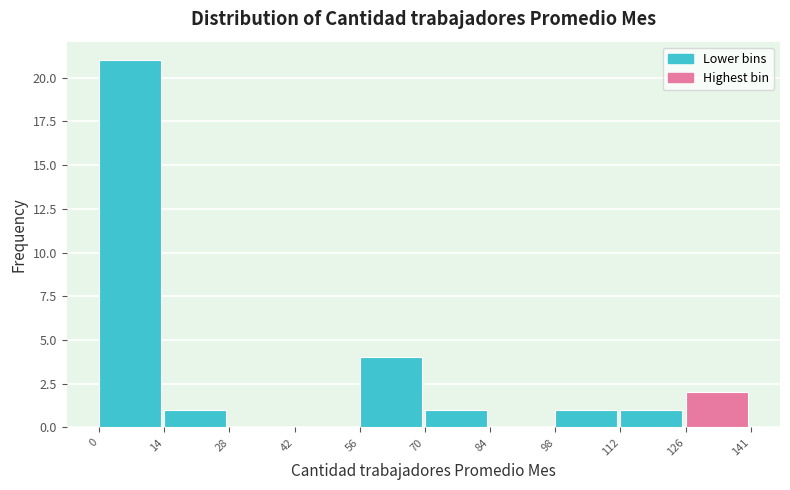

Reading left to right, transcribe this chart: for each bar, give the range it covers on the x-axis and its height. The values are not printed on the chart, so give them approximately, as read against the axis.

0 to 14: 21
14 to 28: 1
28 to 42: 0
42 to 56: 0
56 to 70: 4
70 to 84: 1
84 to 98: 0
98 to 112: 1
112 to 126: 1
126 to 141: 2